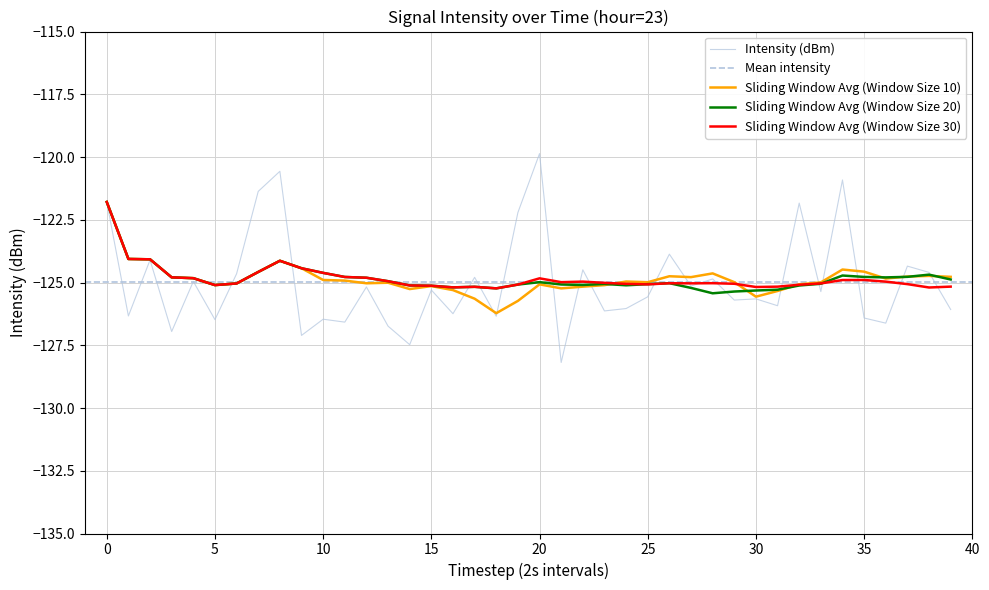

At which label is the value closest to -124?

2